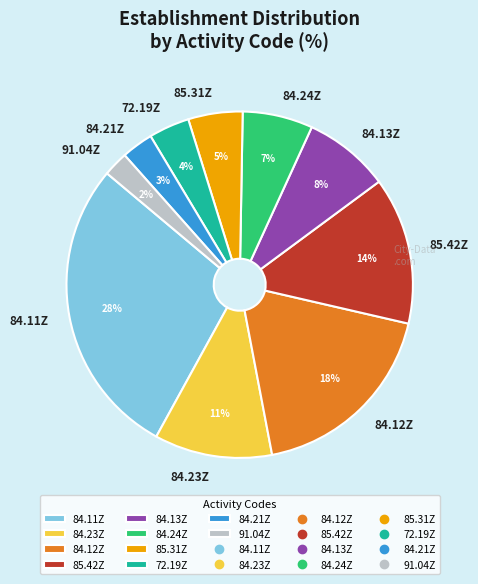

Combined, do 84.13Z and 84.11Z account for over 50%?

No